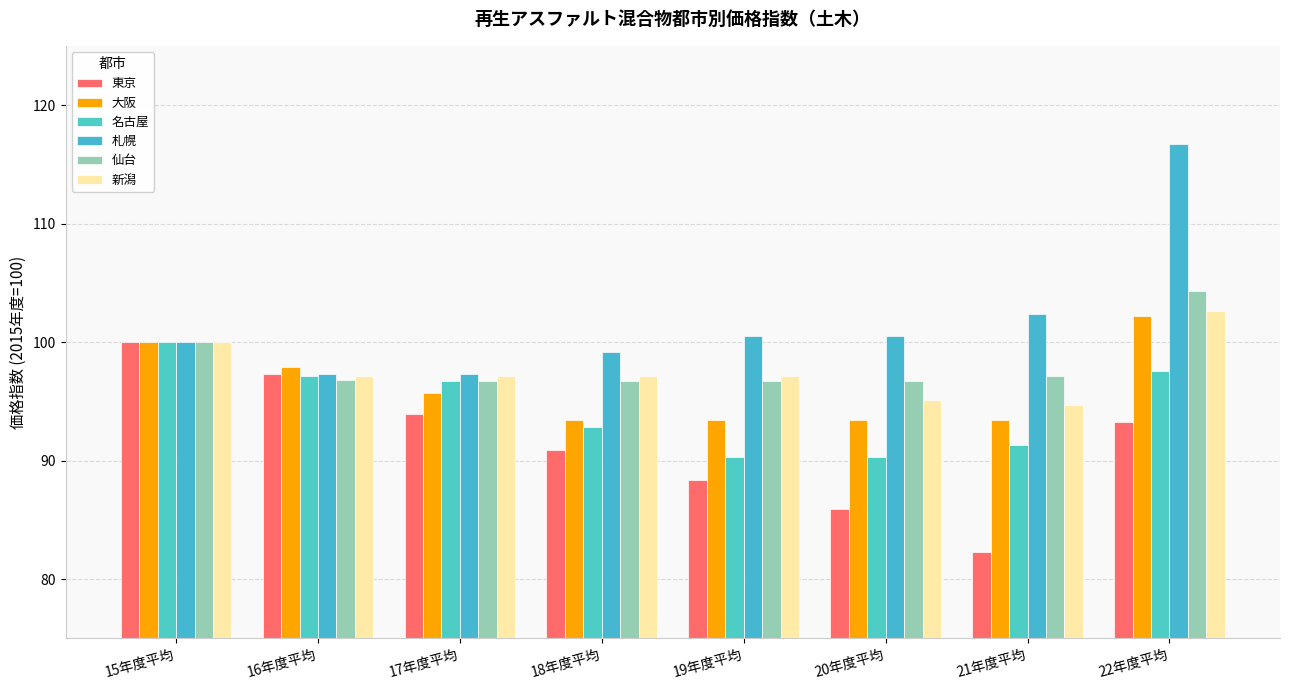

At which category is the sum across all series the highest?

22年度平均